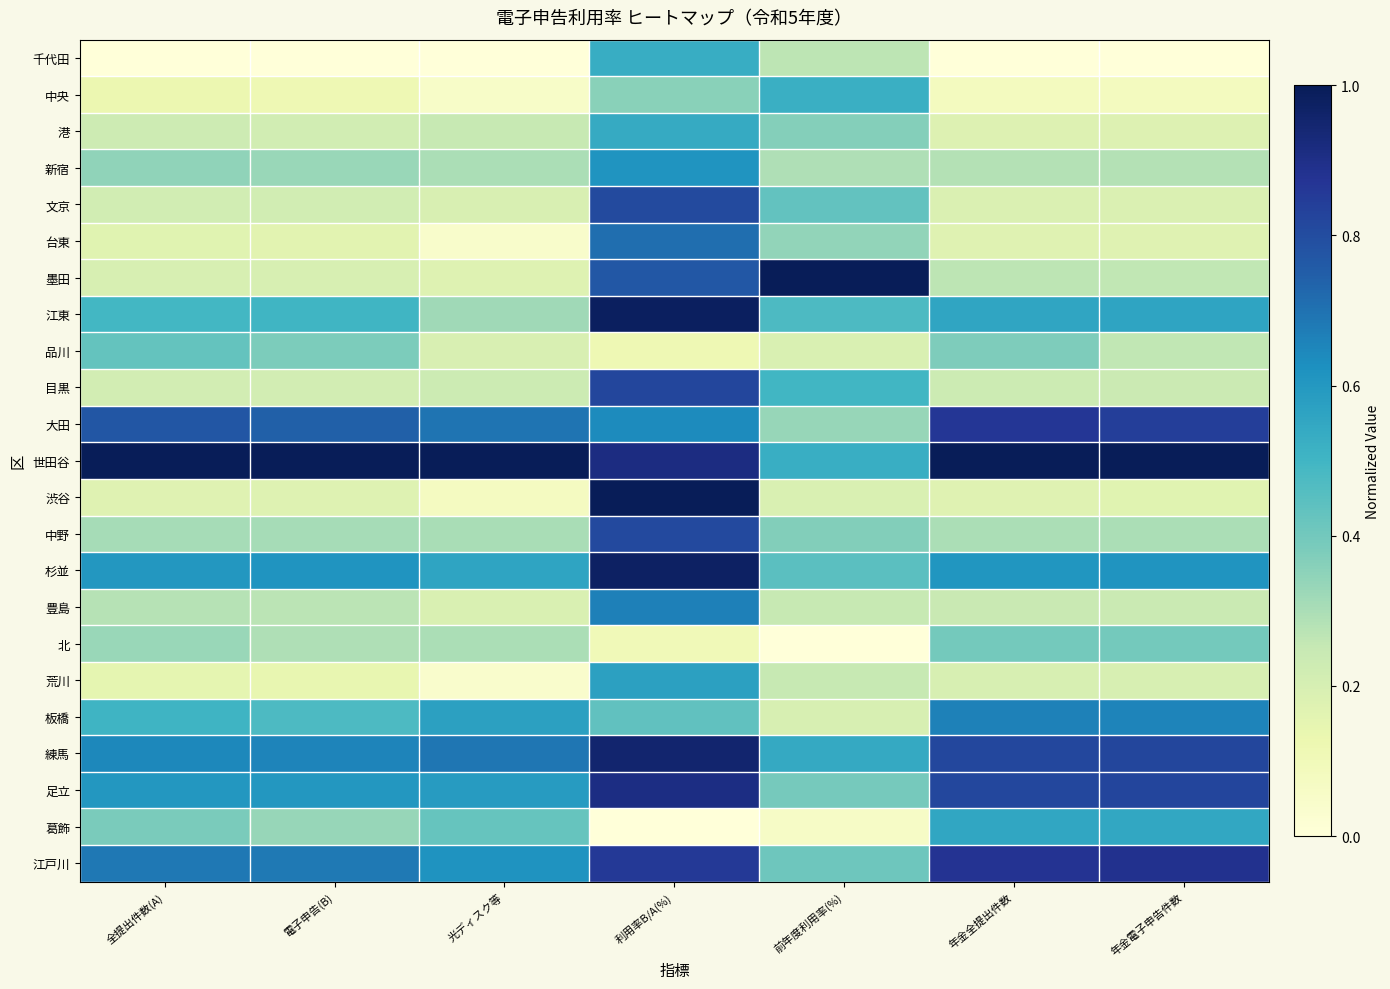

List the series in order of their peak value, highest first.

墨田, 世田谷, 渋谷, 江東, 杉並, 練馬, 足立, 江戸川, 大田, 目黒, 中野, 文京, 台東, 豊島, 板橋, 新宿, 荒川, 葛飾, 港, 千代田, 中央, 品川, 北